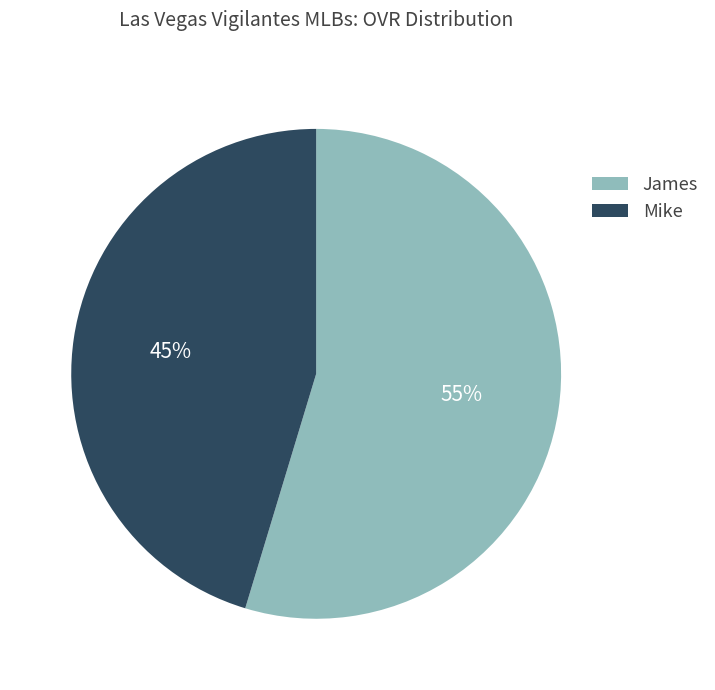

Is it true that Mike is 40% of the pie?

False